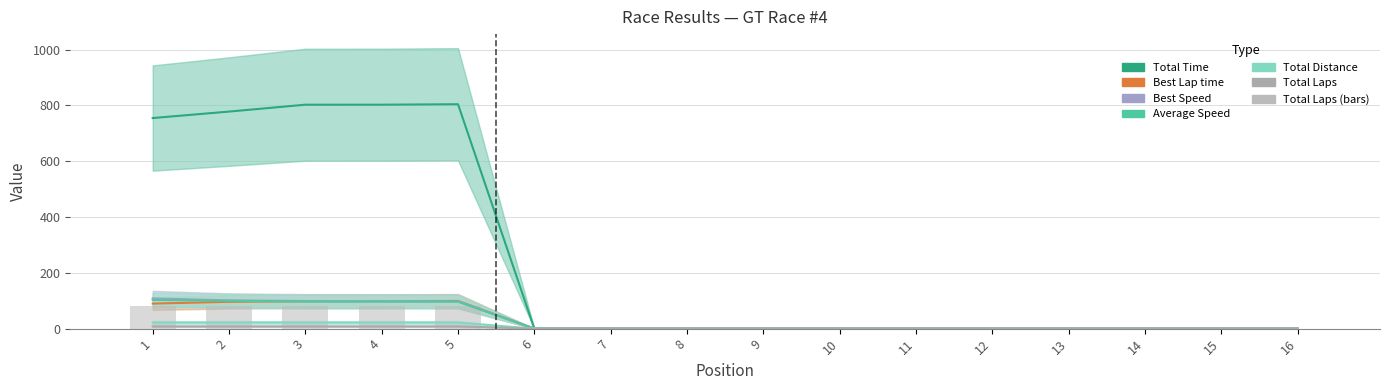

At how many categories does at least one series exceed 678?

5